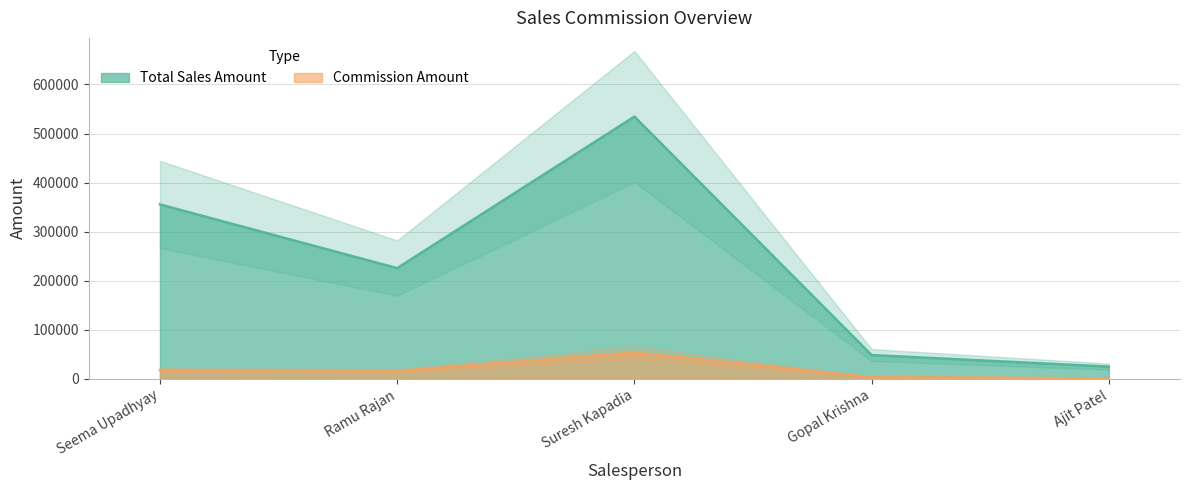

Rank the series at Gopal Krishna from highest to lowest value.

Total Sales Amount, Commission Amount